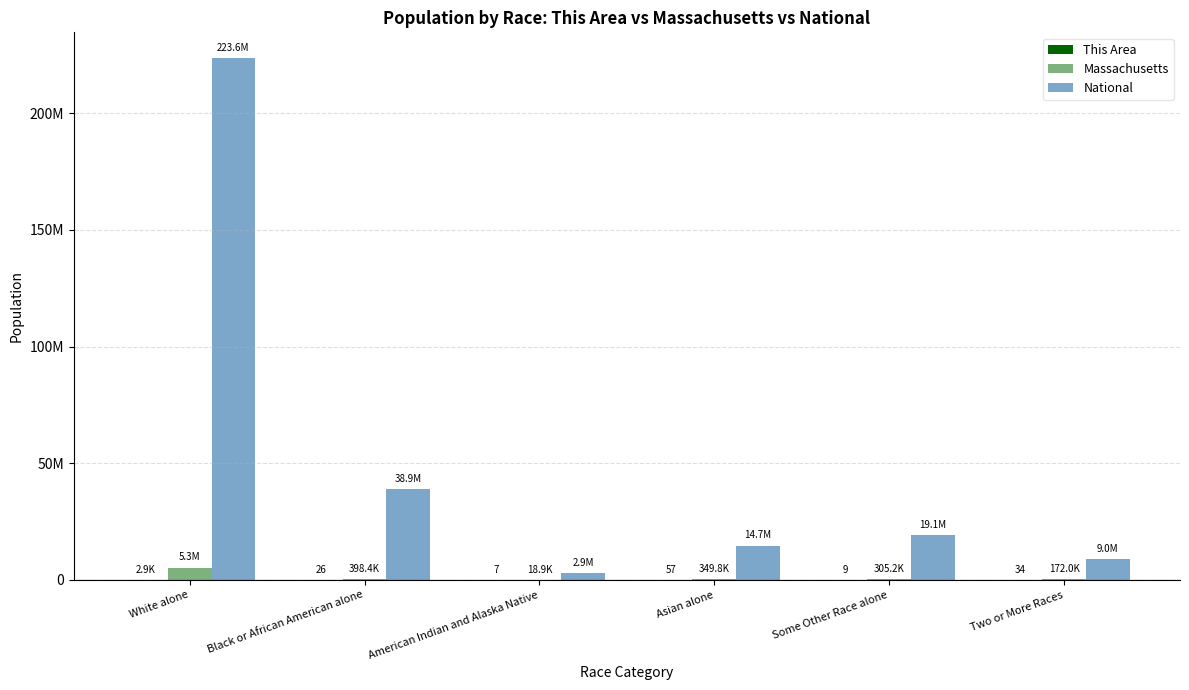

At which category does the chart reach its minimum across all series?

American Indian and Alaska Native